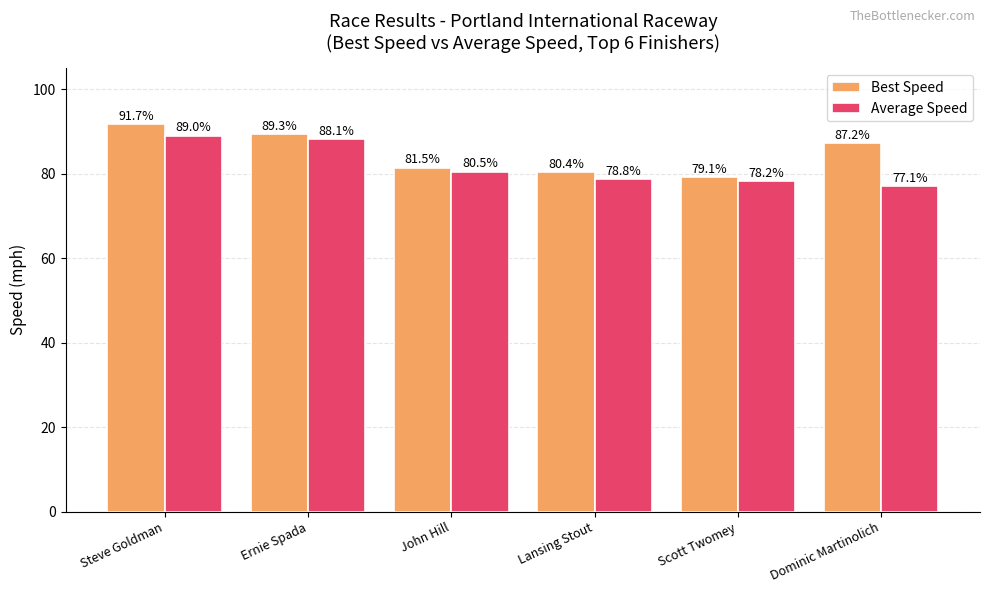

Which series has the largest total across all categories?

Best Speed